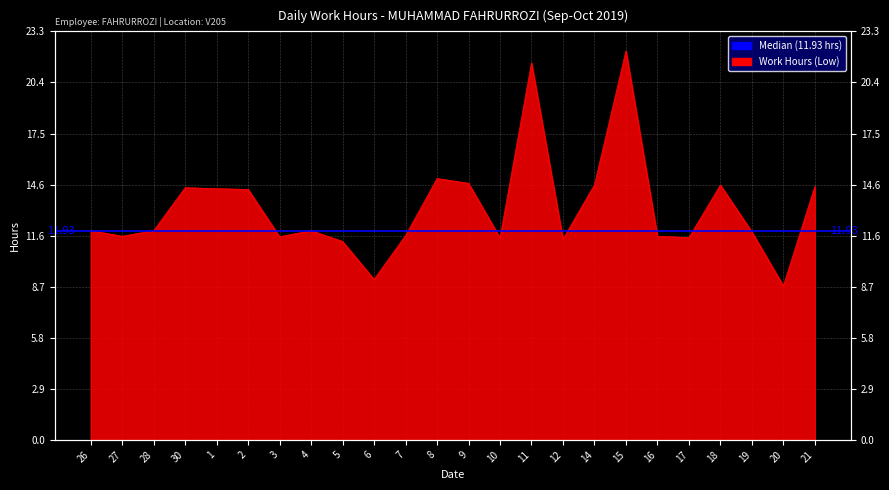

What position from the right is 16?

6